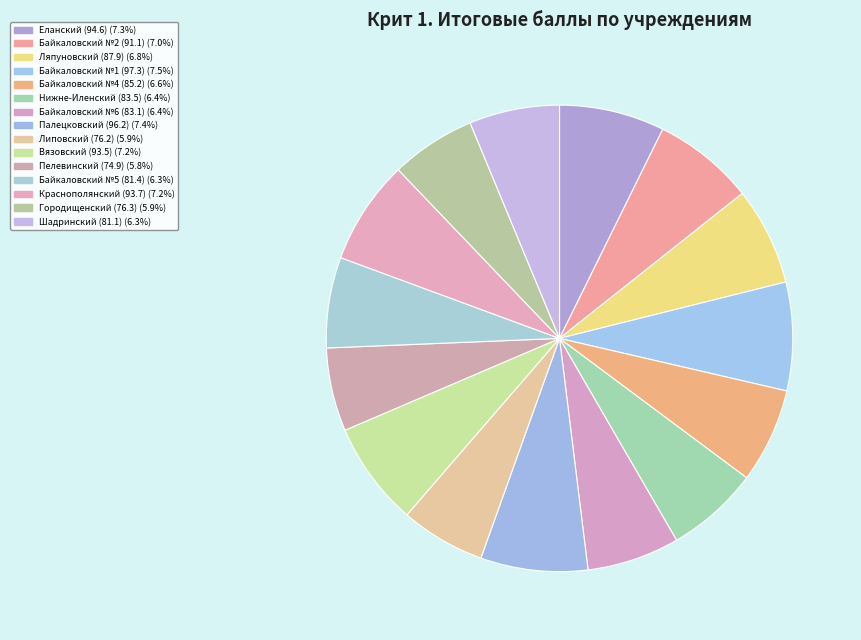

How many segments does this pie chart have?

15